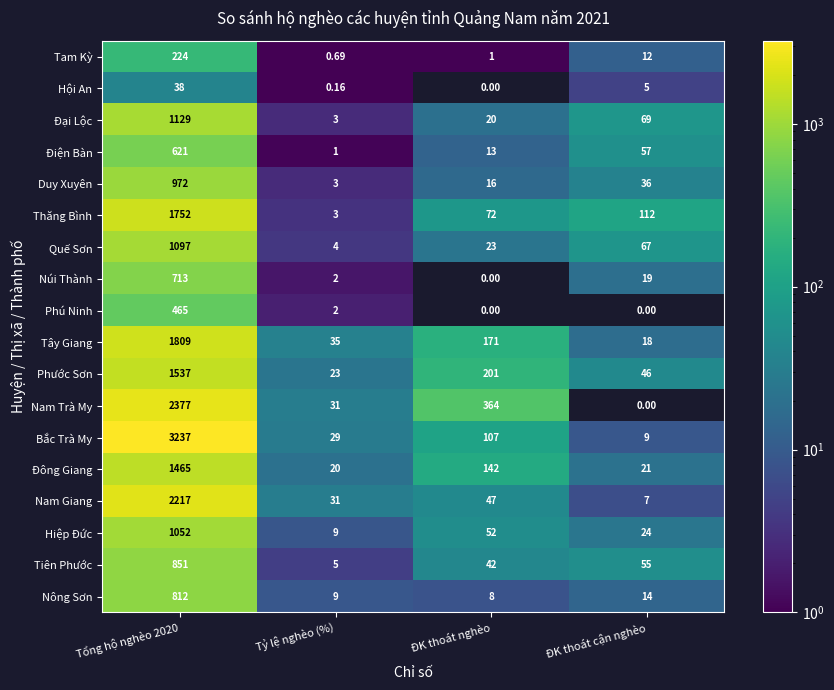

Which series has the largest total across all categories?

Bắc Trà My